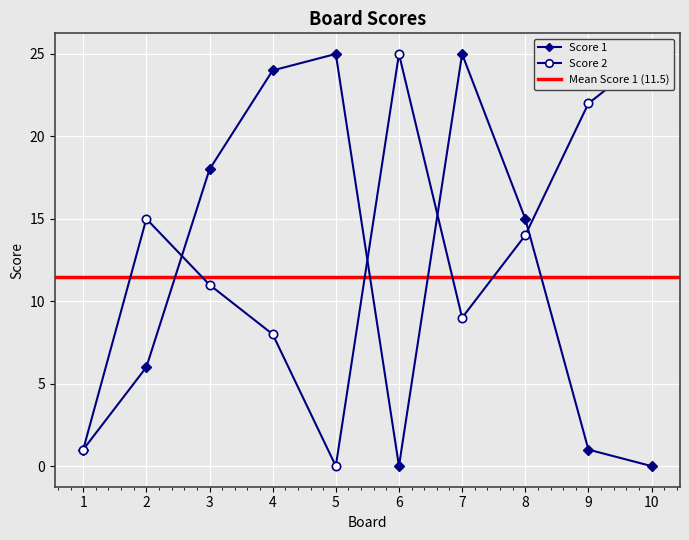

At which category does the chart reach its peak across all series?

5